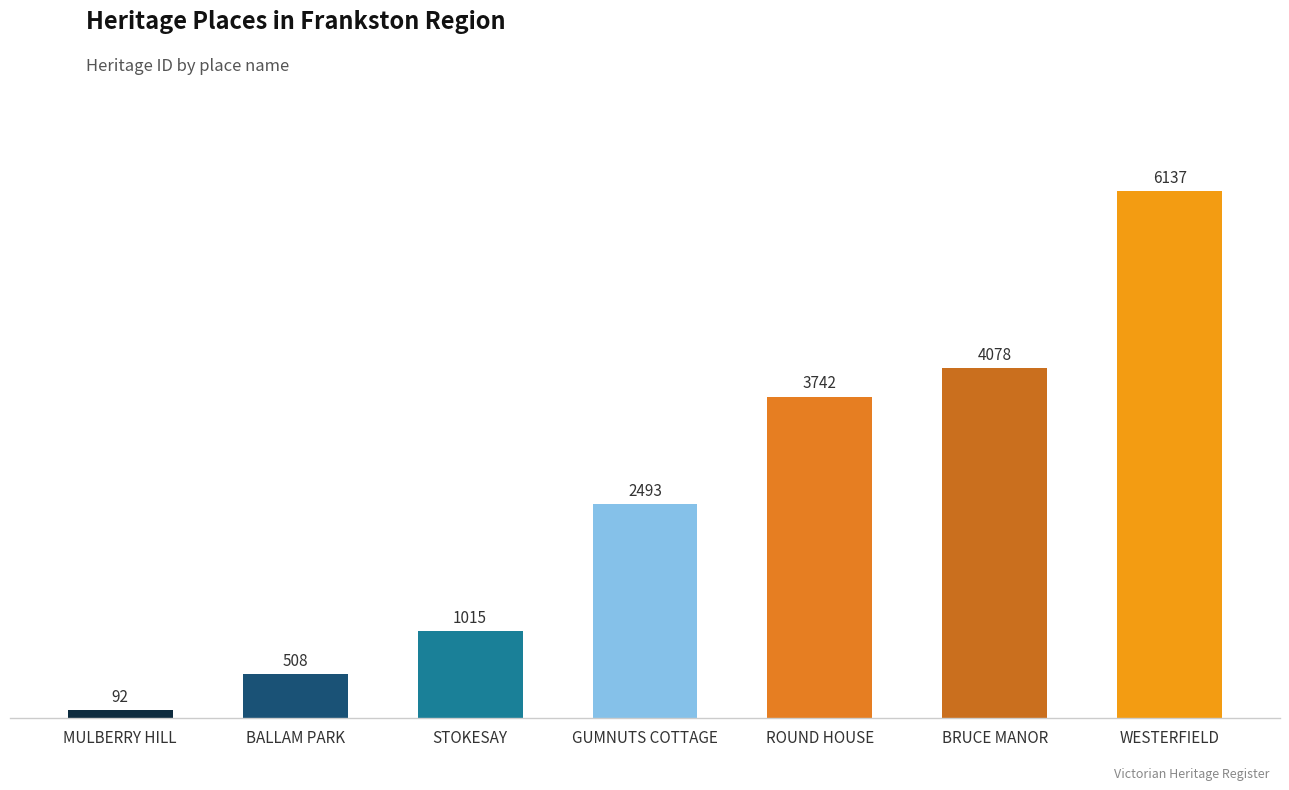

Reading left to right, what are all the values shown in this chart?

MULBERRY HILL=92	BALLAM PARK=508	STOKESAY=1015	GUMNUTS COTTAGE=2493	ROUND HOUSE=3742	BRUCE MANOR=4078	WESTERFIELD=6137